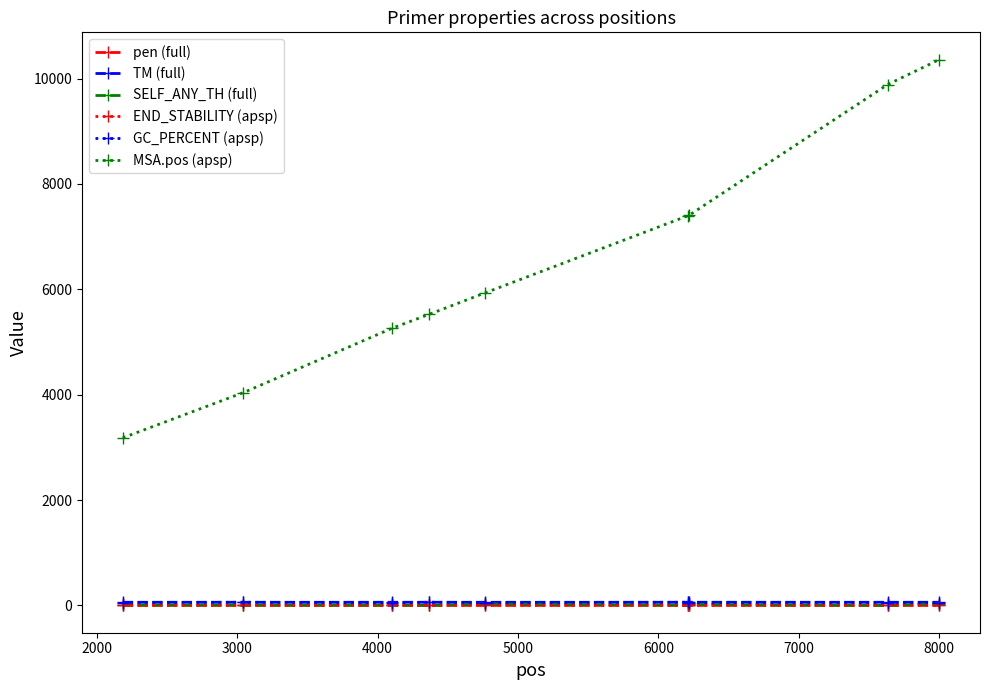

What is the value of the GC_PERCENT (apsp) point at the 3rd from the left?

50.0